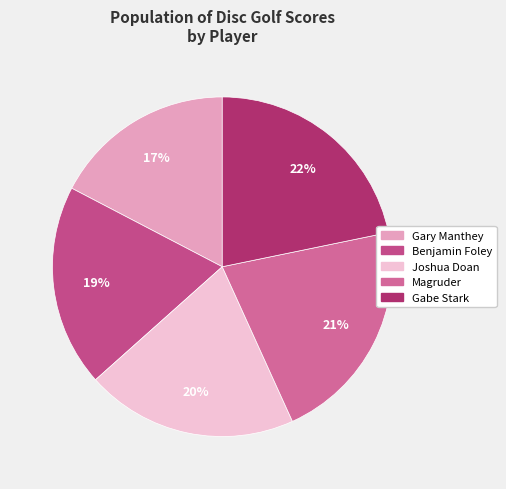

To the nearest percent, what is the difference between the Joshua Doan and Magruder slice percentages?

1%